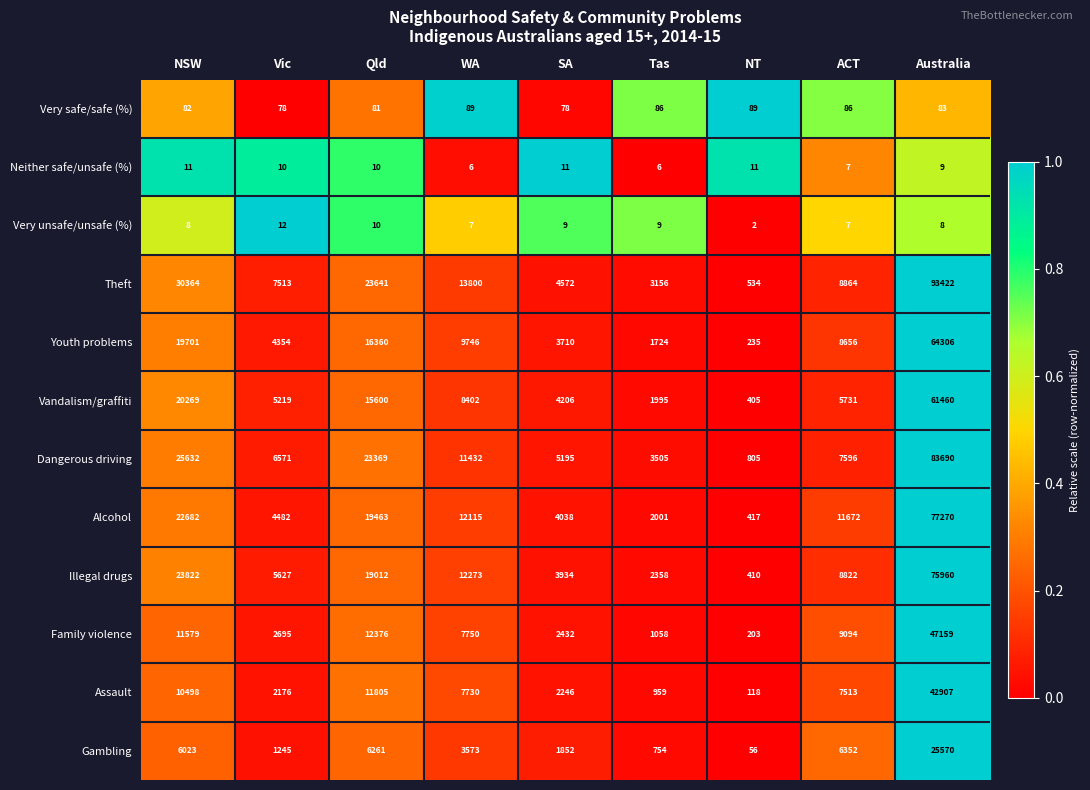

How many values in the Youth problems series are below 8656?

4